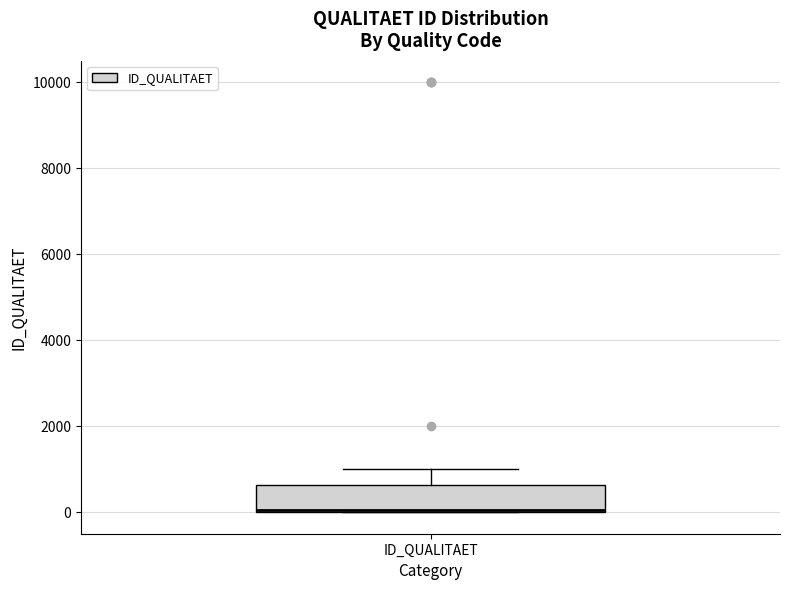

Transcribe this box plot: give where the median line is, the range the box spans, and where the two whiskers end, as read against the y-axis. The values are not printed on the chart, so give them approximately, as read against the axis.

median 0, box 0 to 600, whiskers 0 to 1000